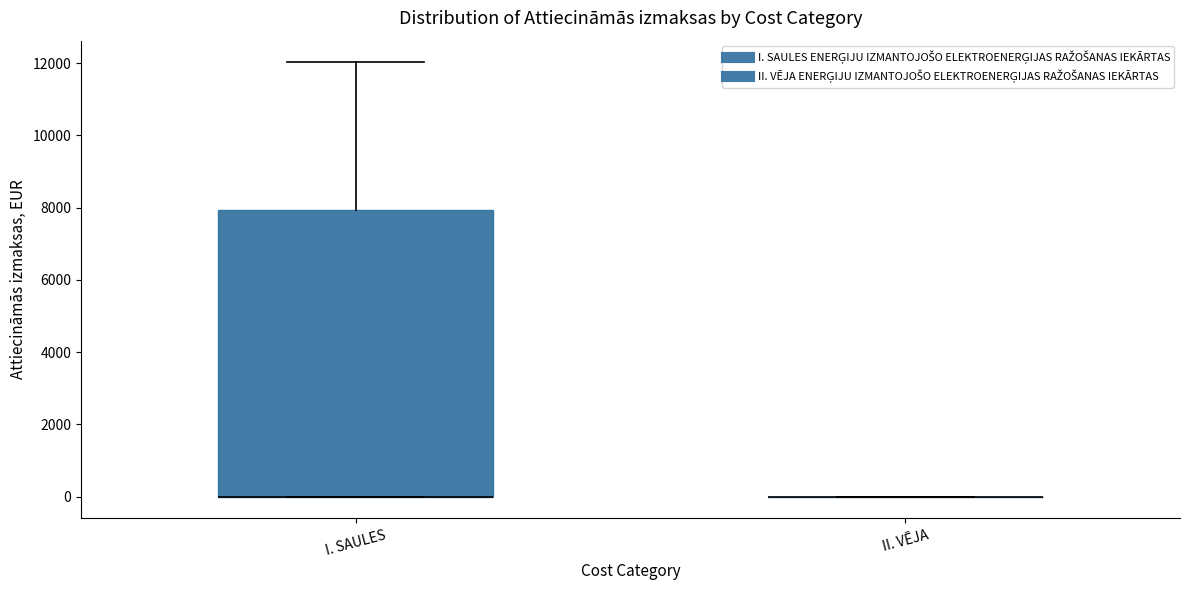

Reading left to right, transcribe this box plot: for each box, give where its median line is, the range the box spans, and where its two whiskers end, as read against the y-axis. The values are not printed on the chart, so give them approximately, as read against the axis.

I. SAULES: median 0 (drawn on the box's lower edge), box 0 to 8000, whiskers 0 to 12000
II. VĒJA: box collapsed to a line at 0, whiskers 0 to 0